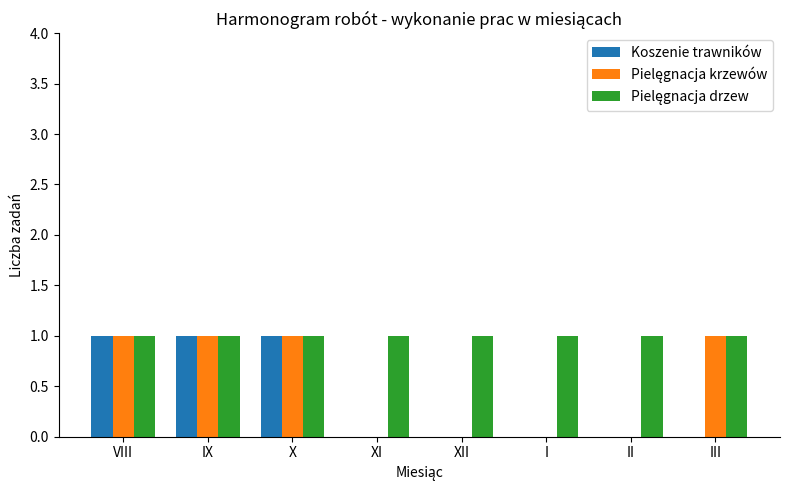

True or false: Koszenie trawników has a value of 1 at IX.

True